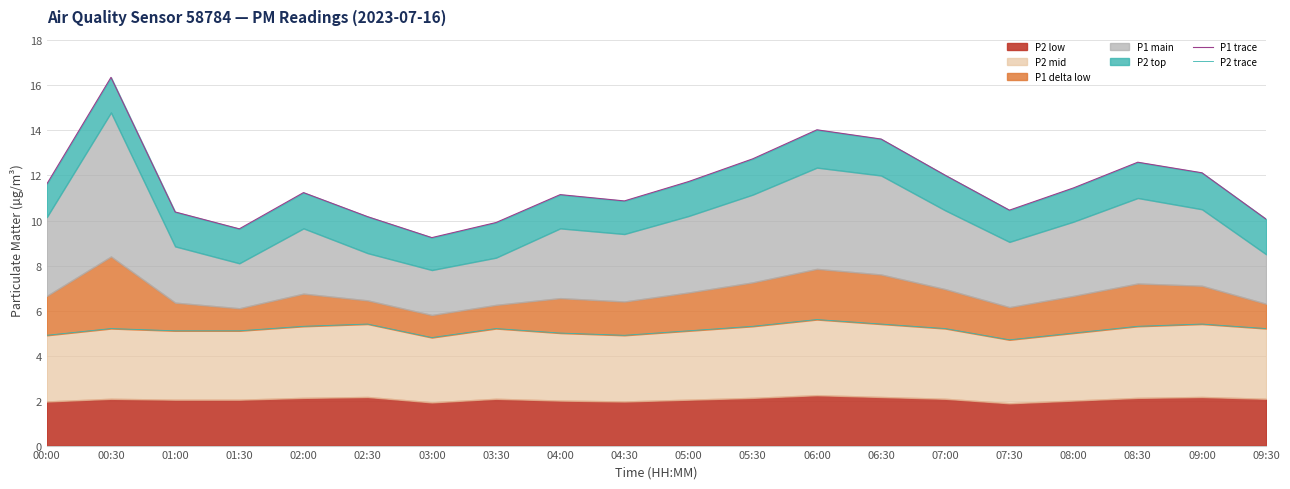

What is the total value across all series at 01:00?

15.5